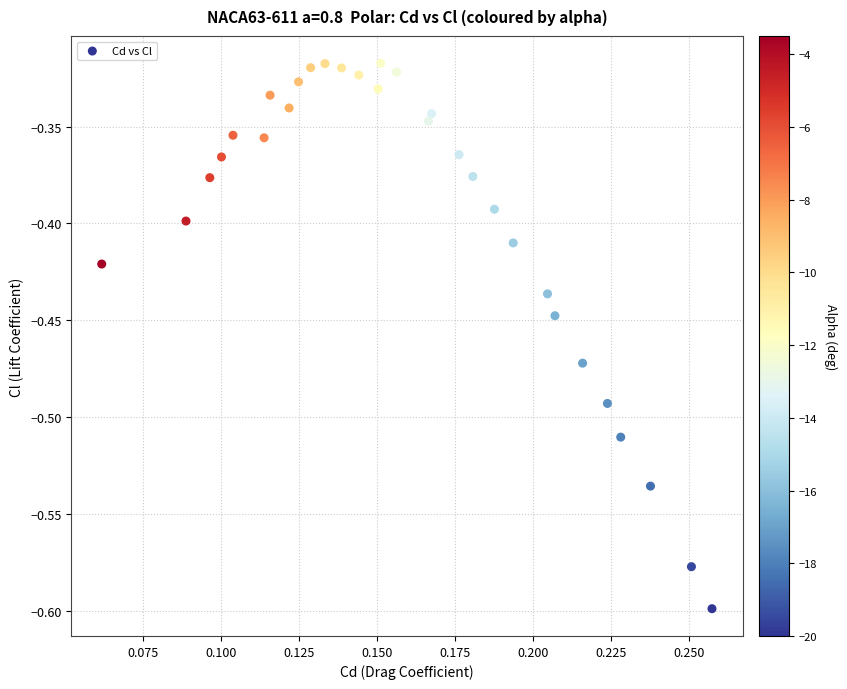

What is the range of Y values (max minus min)?

0.3